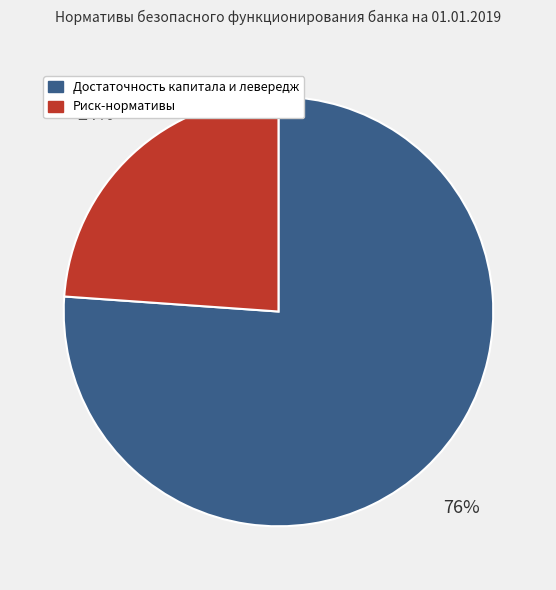

To the nearest percent, what is the average slice percentage?

50%